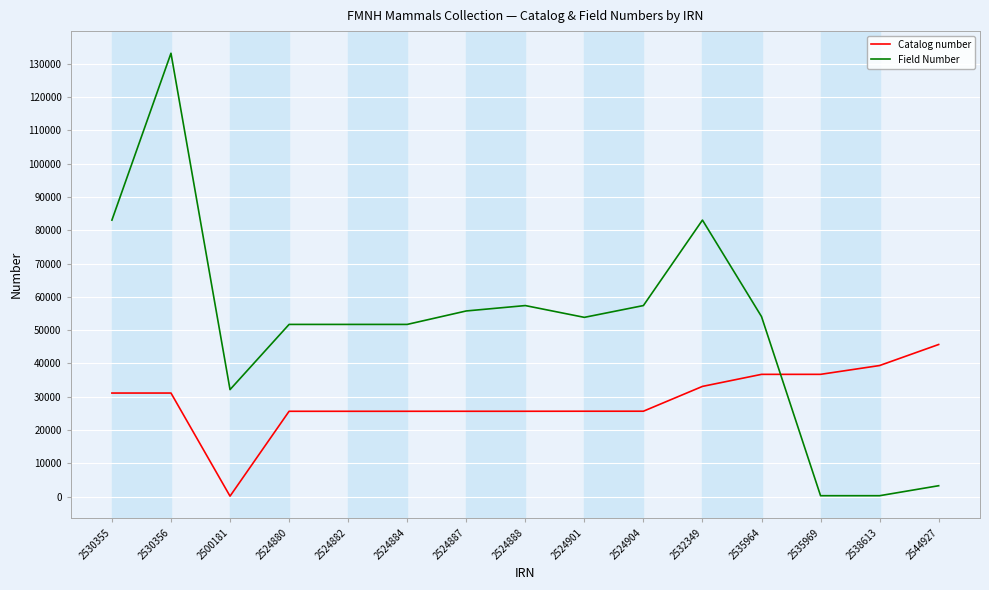

What is the average value of the Catalog number series?

28918